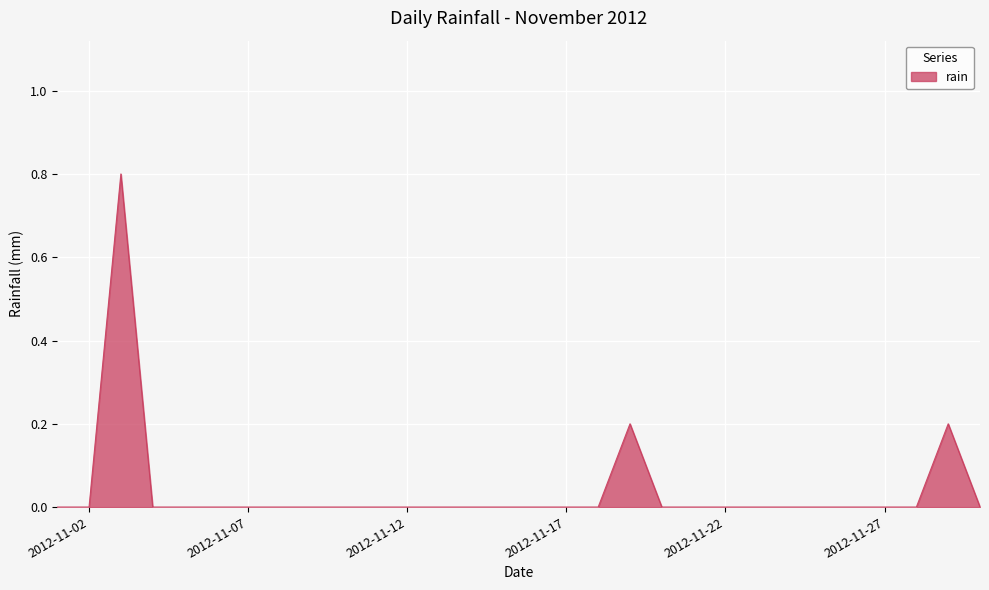

What is the maximum value shown in the chart?

0.8